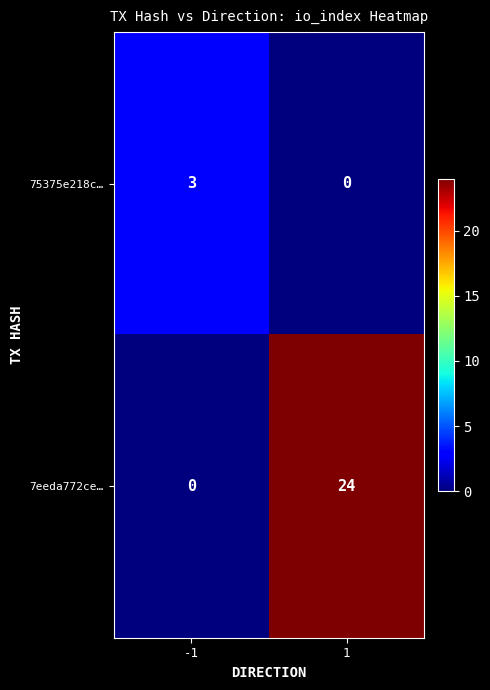

The value of 7eeda772ce… at 1 is 34. True or false?

False